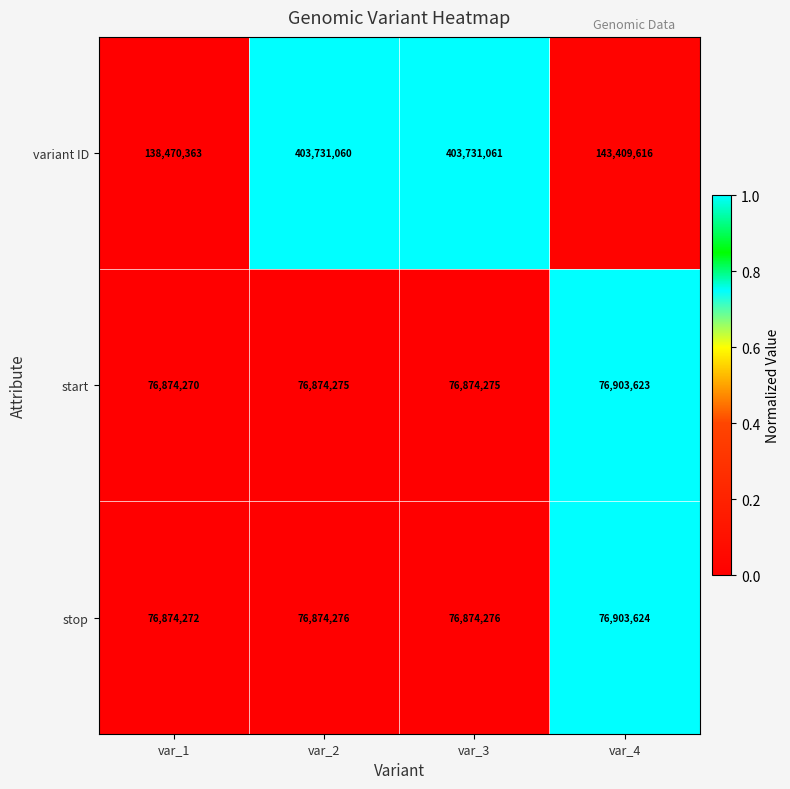

At var_2, list the series in order from largest to smallest.

variant ID, stop, start